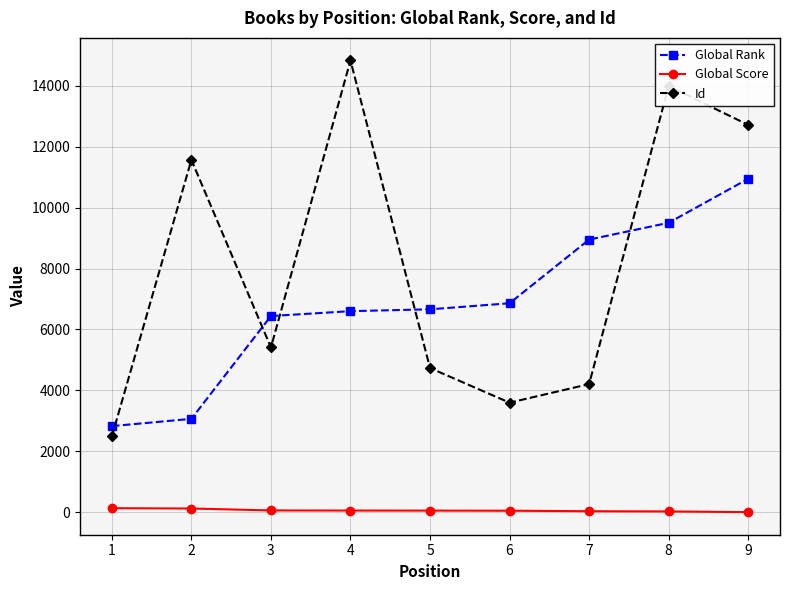

What is the maximum value for Global Score?

133